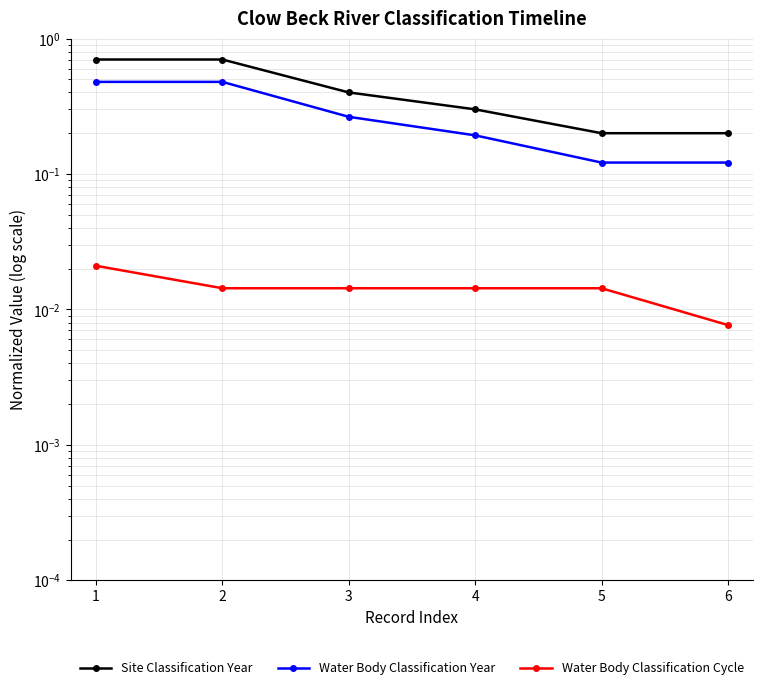

Count the Water Body Classification Cycle values in the range 0 to 1.

6